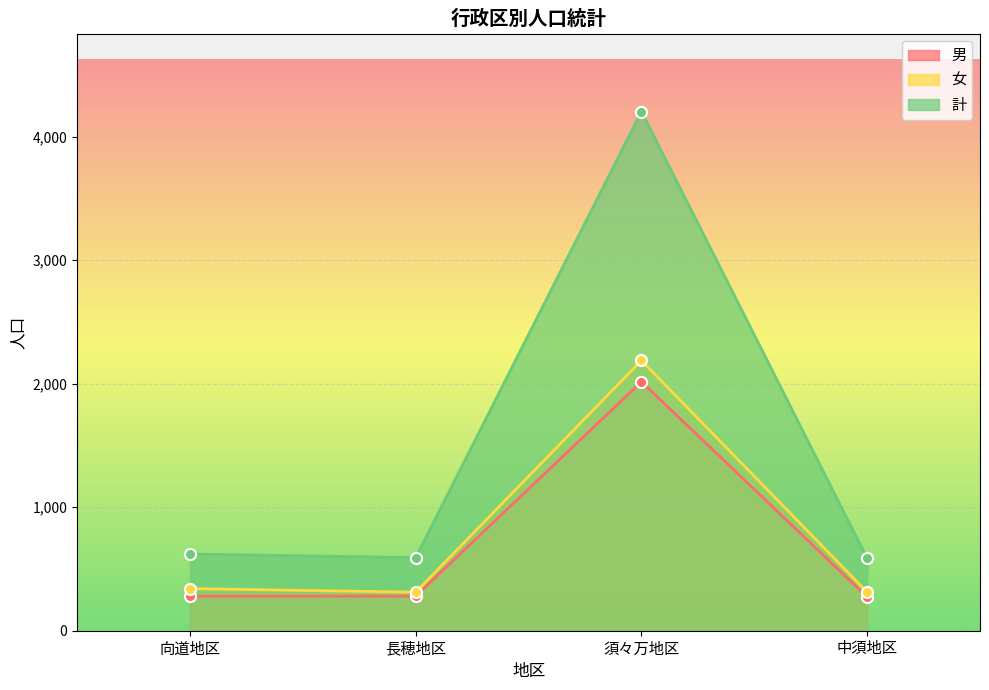

What is the maximum value for 男?

2016